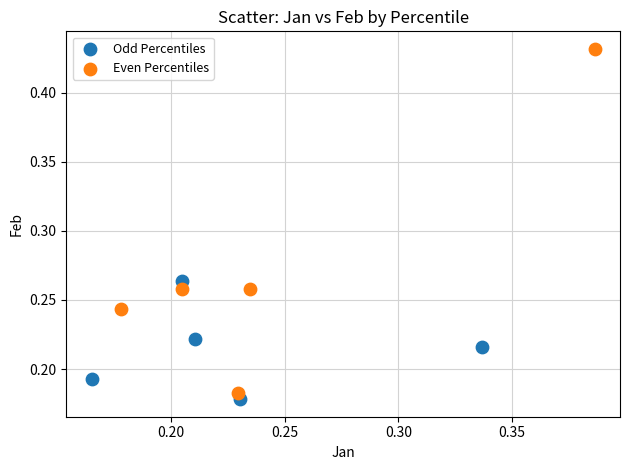

Which series reaches the maximum Y coordinate?

Even Percentiles